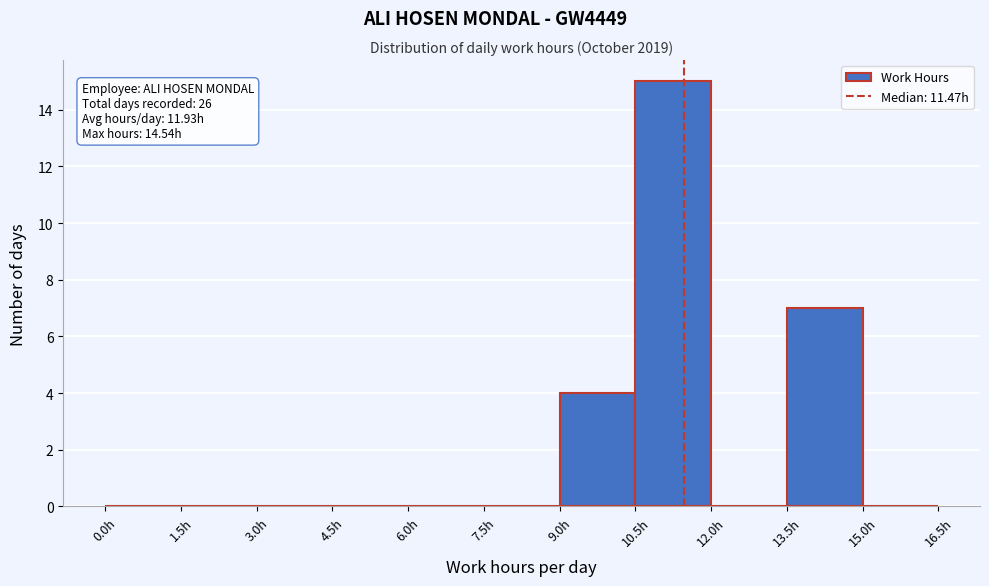

Which range on the x-axis has the tallest bar?

10.5 to 12.0